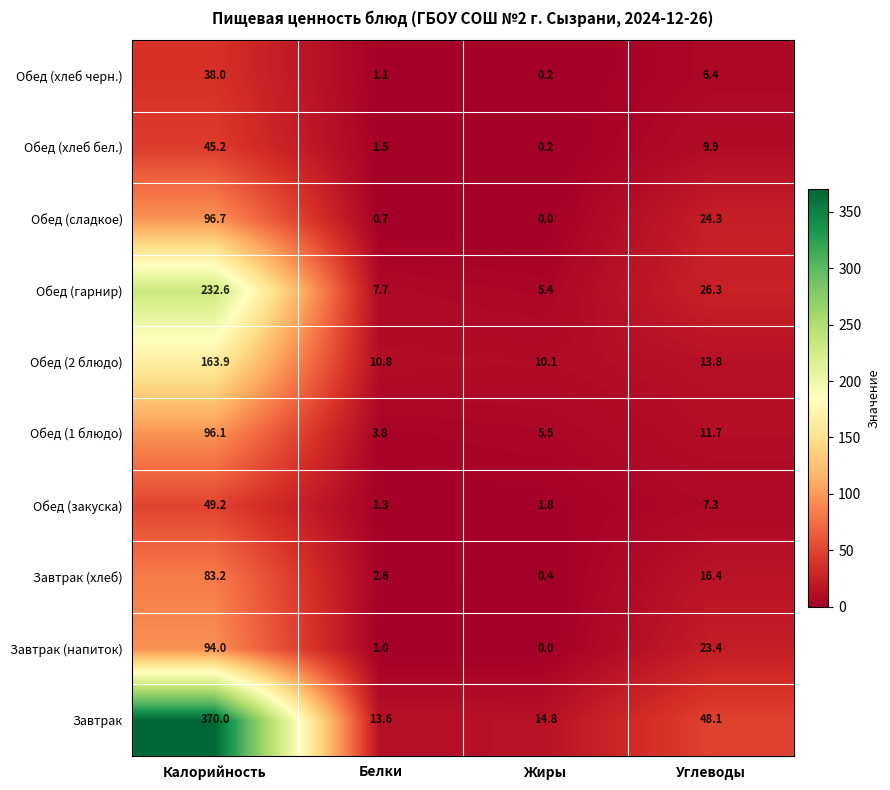

At which label does Обед (хлеб бел.) first exceed 9?

Калорийность